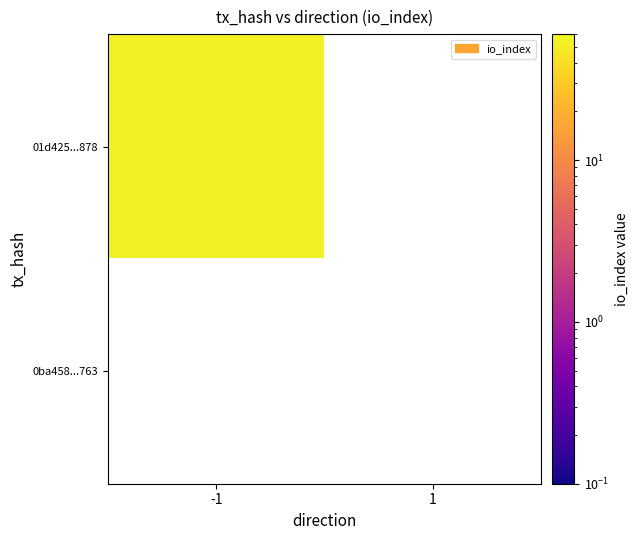

What is the total value across all series at -1?

54